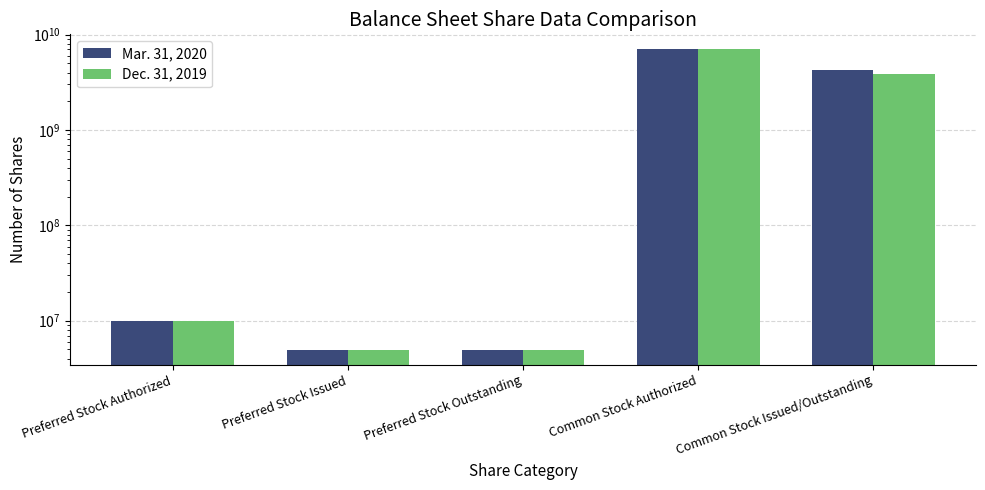

What is the smallest value displayed?

4969672